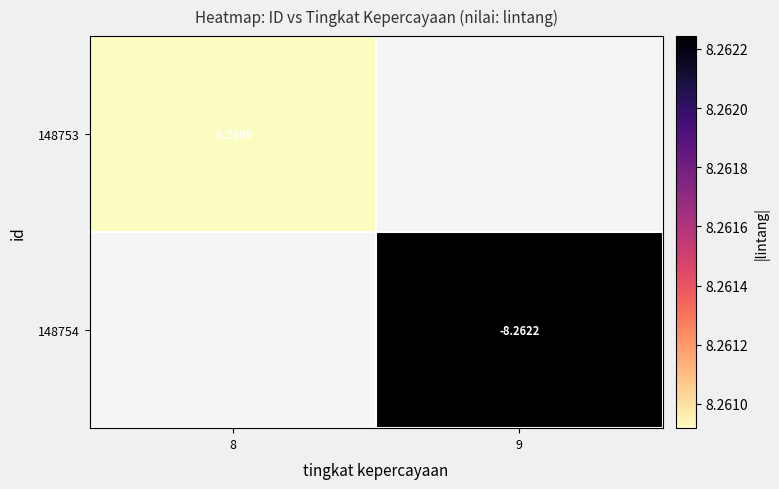

Rank the categories by 148754 value from lowest to highest.

8, 9